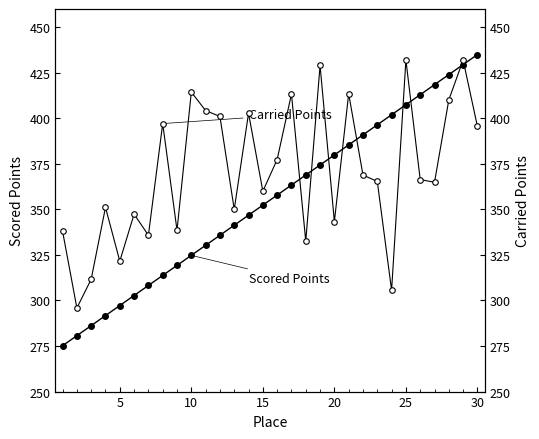

At 15, list the series in order from largest to smallest.

Carried Points, Scored Points